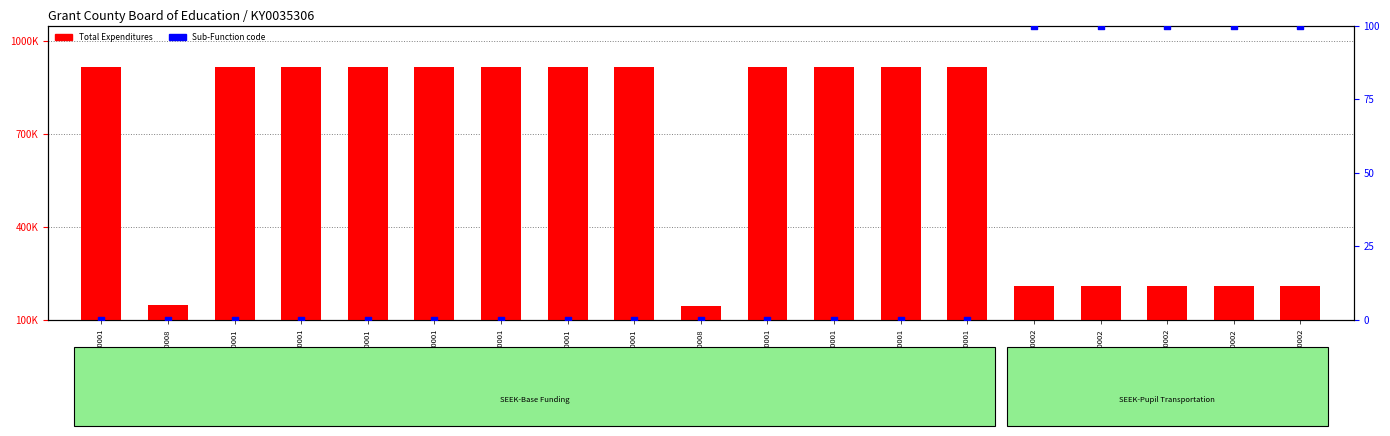

Is the value of Total Expenditures at XSEEK1540251900001 greater than the value of Sub-Function rank at XSEEK15402426200002?

Yes